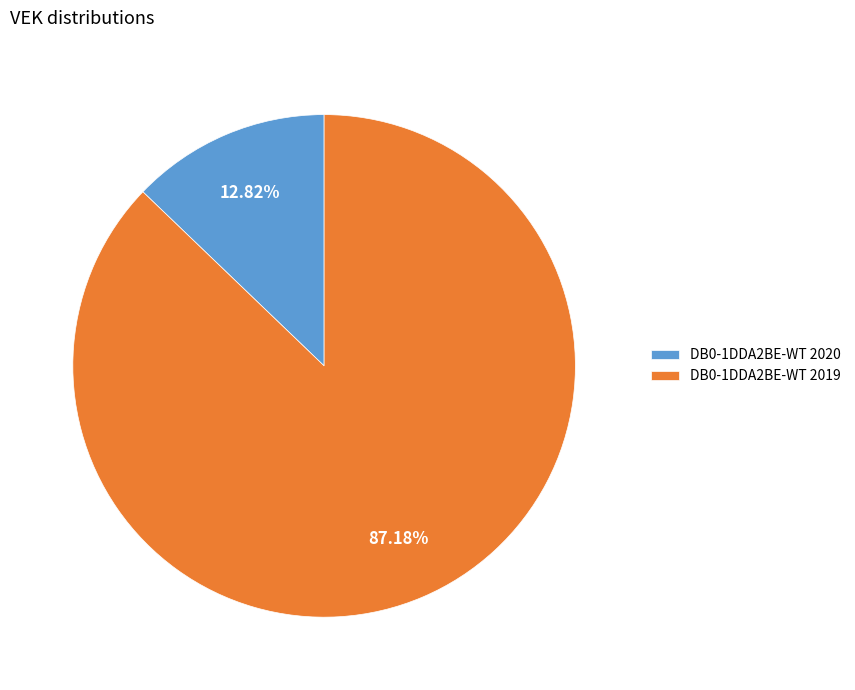

How many slices are in this pie chart?

2